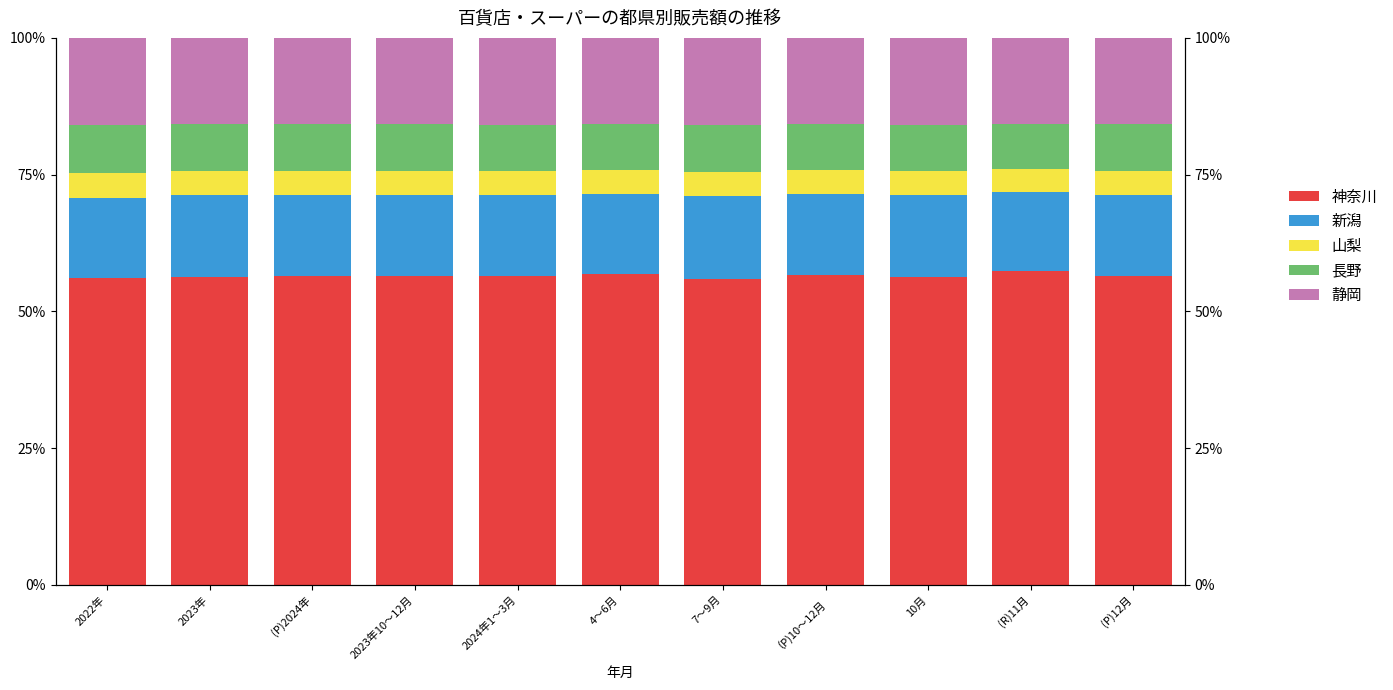

What is the spread (max minus min) of values at (P)2024年?

52.0